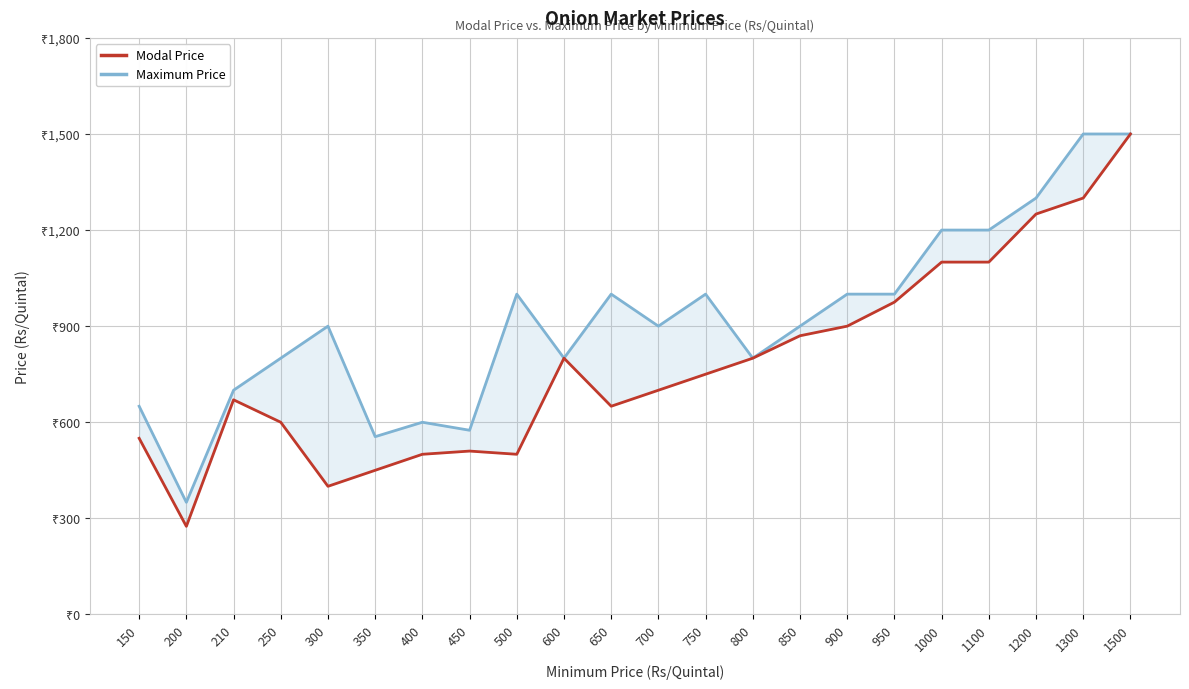

At how many categories does at least one series exceed 1155?

5